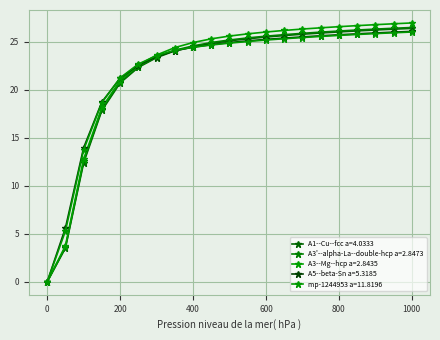

Count the number of categories in the chart.

21